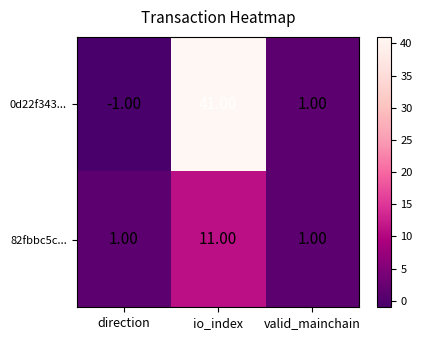

What is the sum of the 0d22f343... values at io_index and valid_mainchain?

42